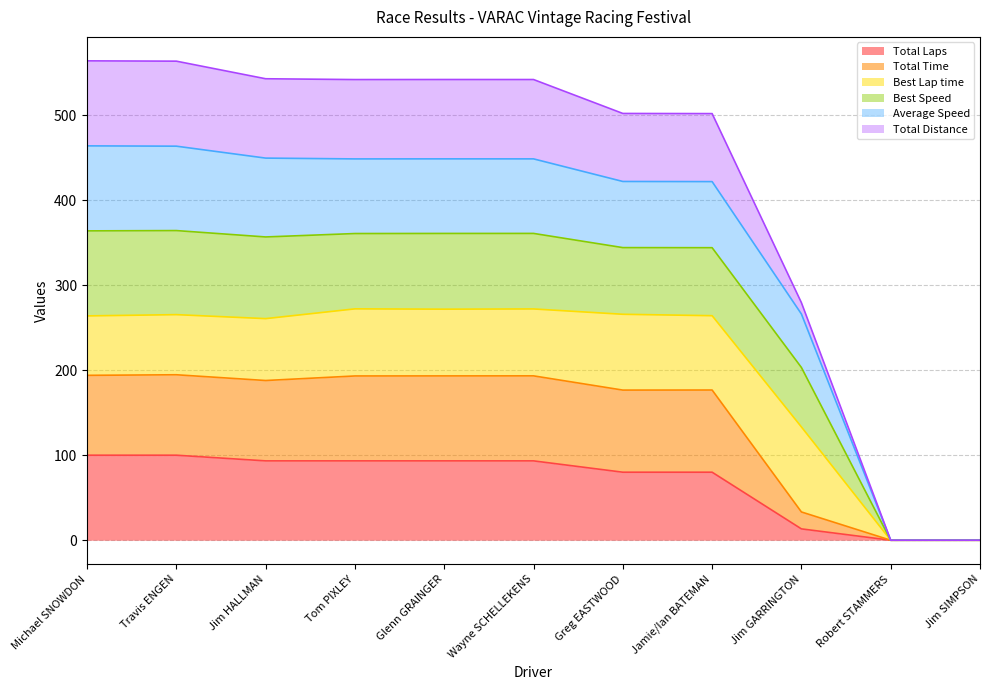

Which series has the largest range (max minus min)?

Average Speed